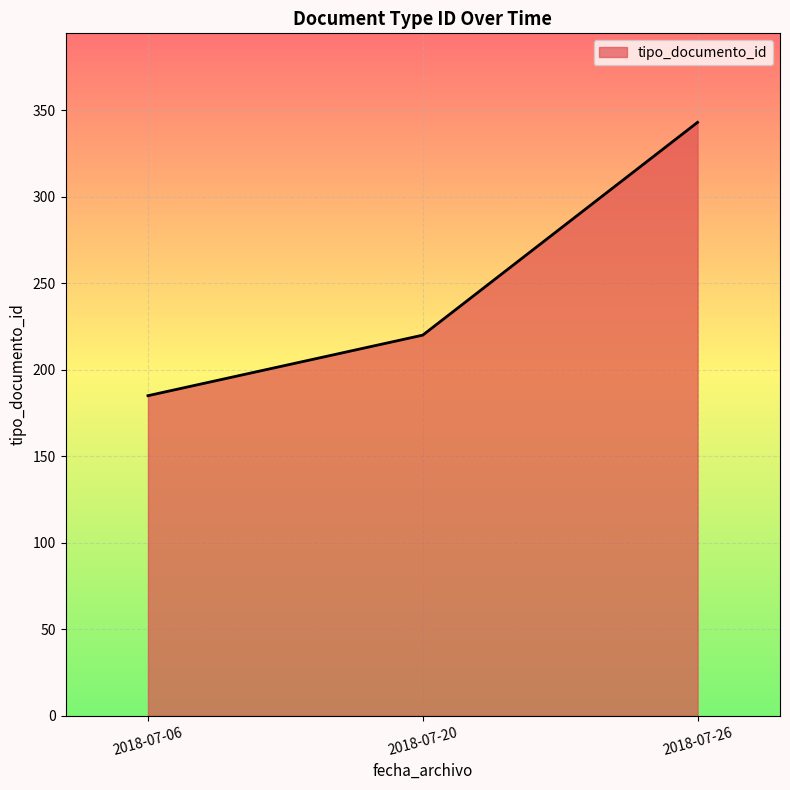

Rank the categories by value from lowest to highest.

2018-07-06, 2018-07-20, 2018-07-26